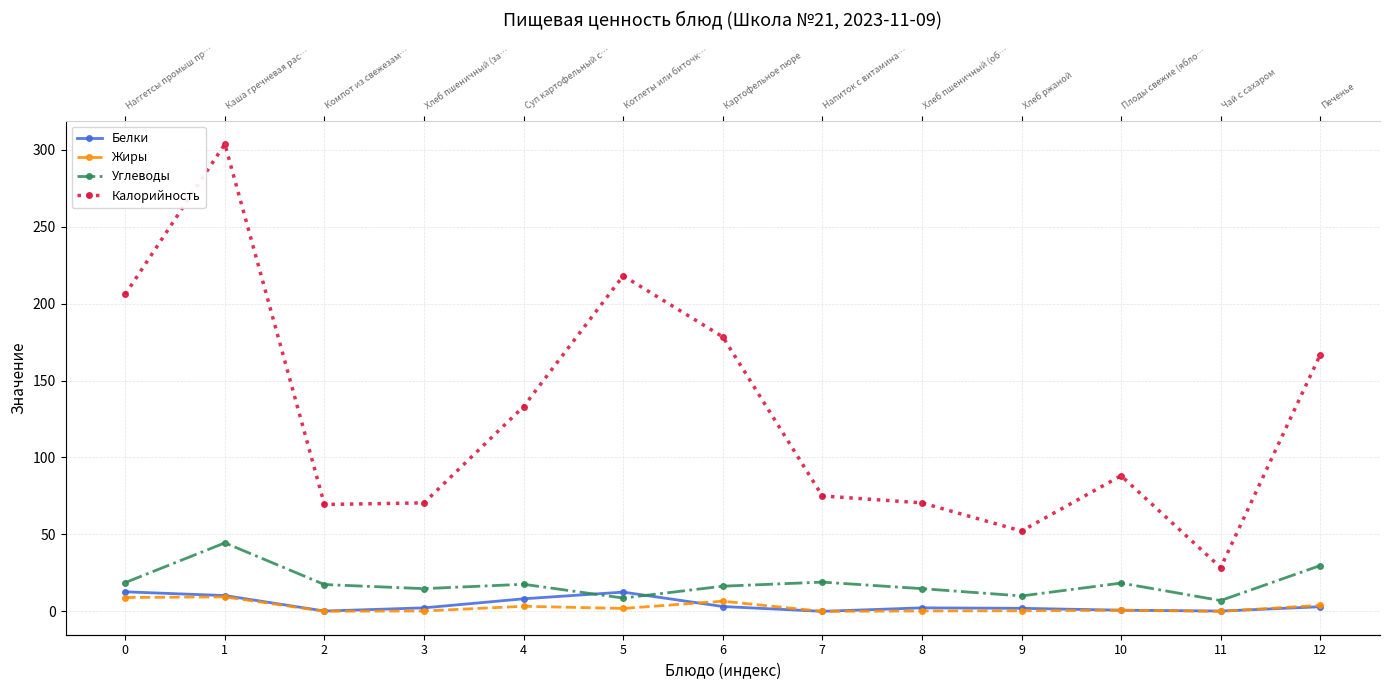

How many data points in Белки are above 2?

8